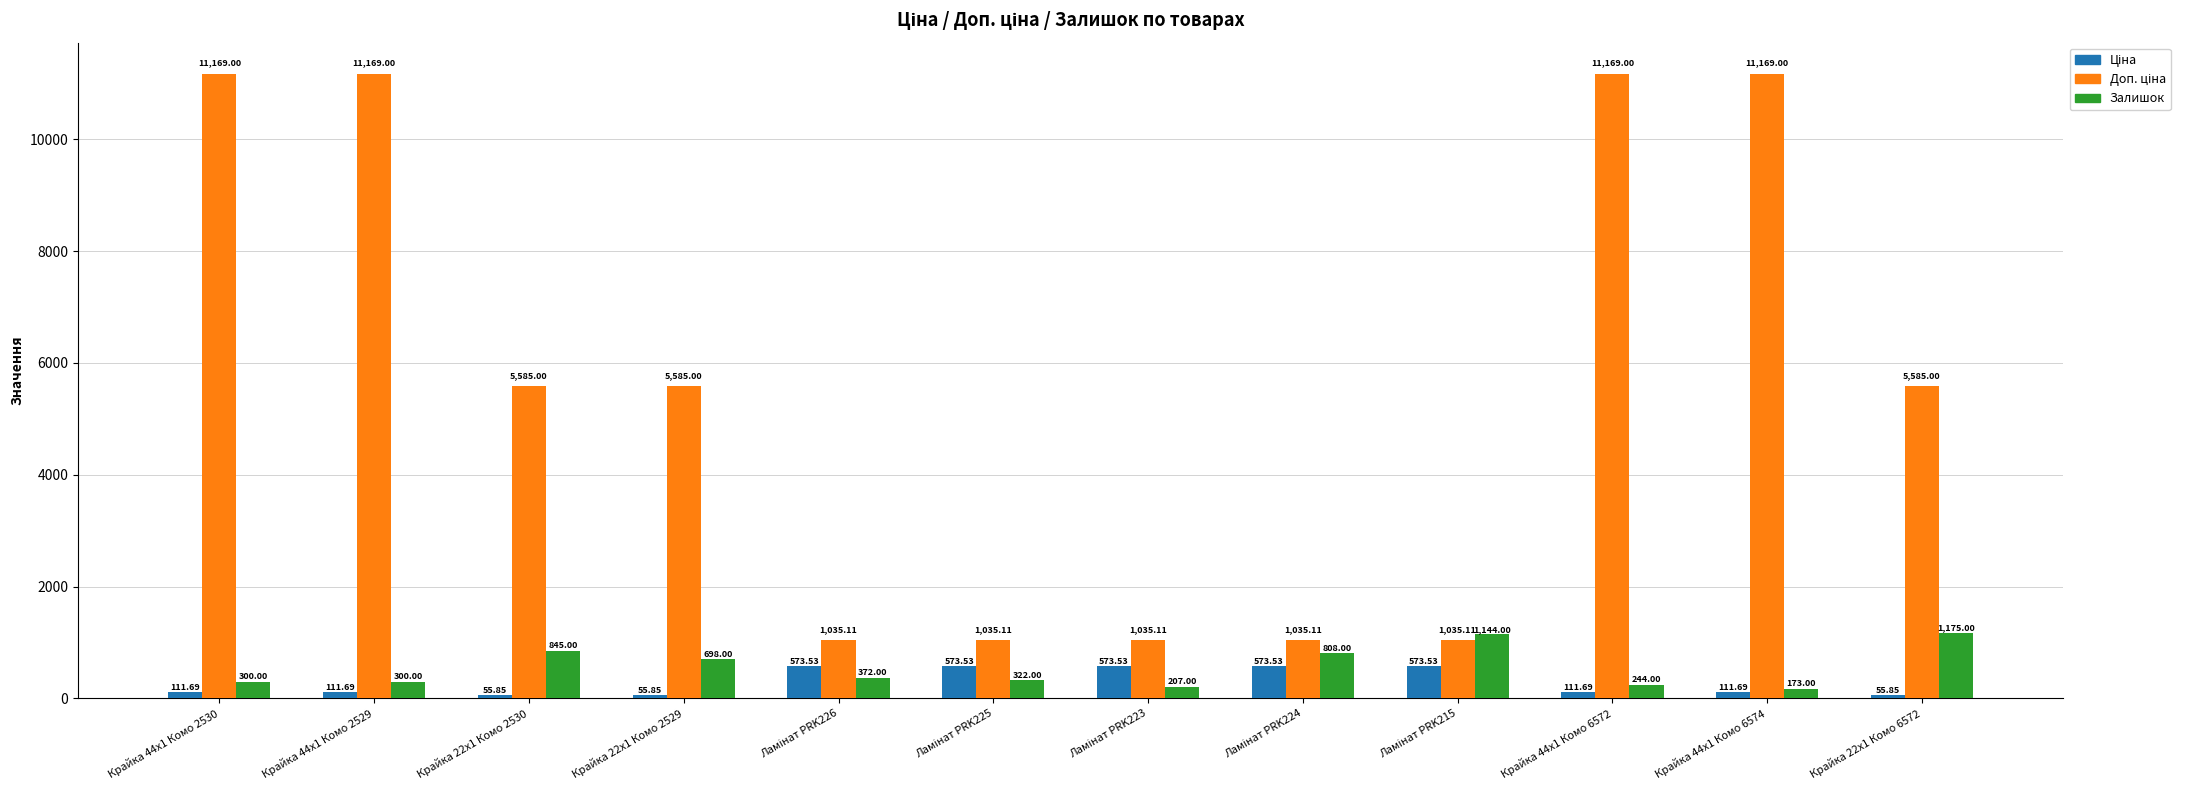

What is the total value across all series at Крайка 22x1 Комо 6572?

6815.9